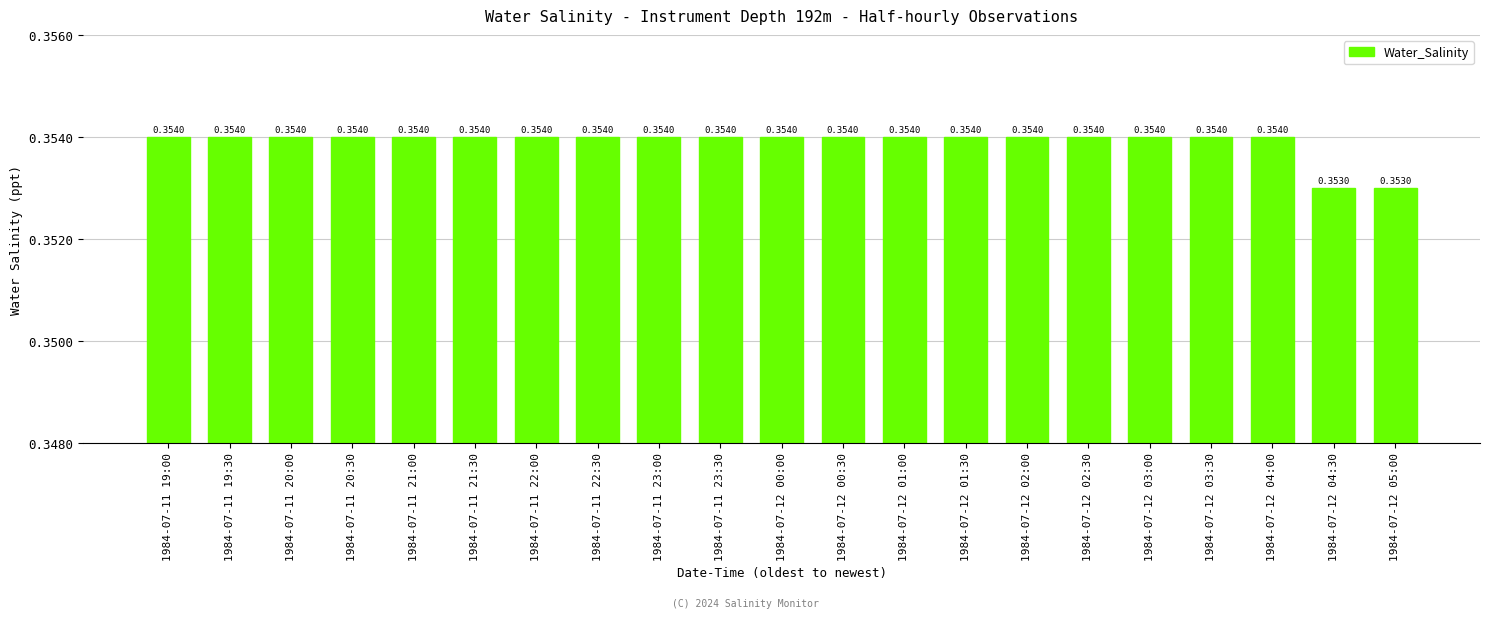

What is the sum of all values?

7.4